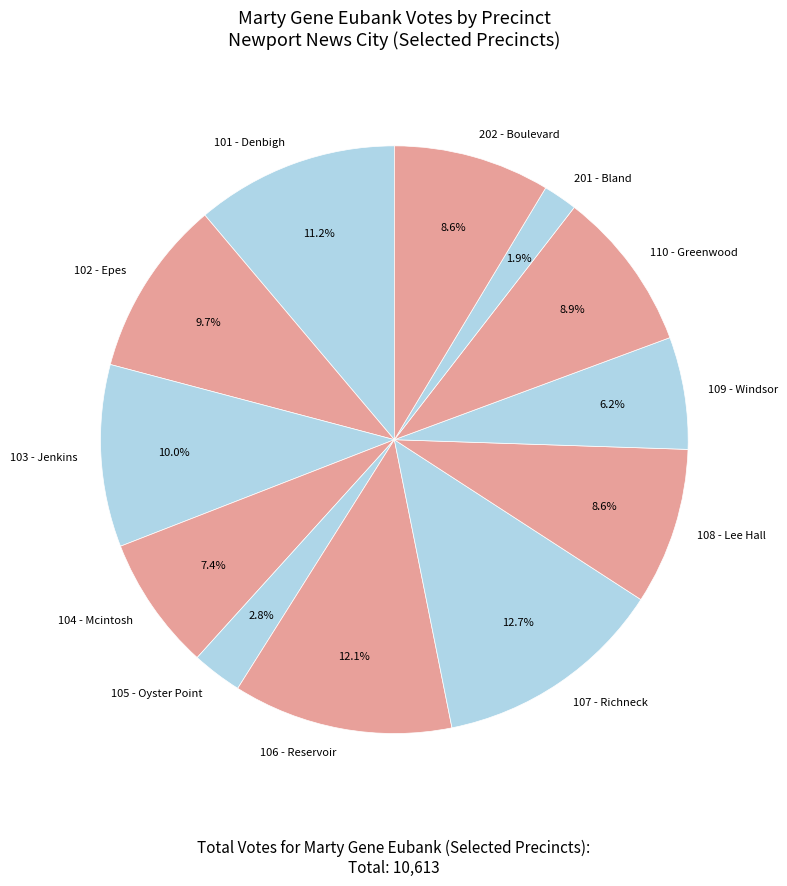

To the nearest percent, what percentage of the pie is 105 - Oyster Point?

3%